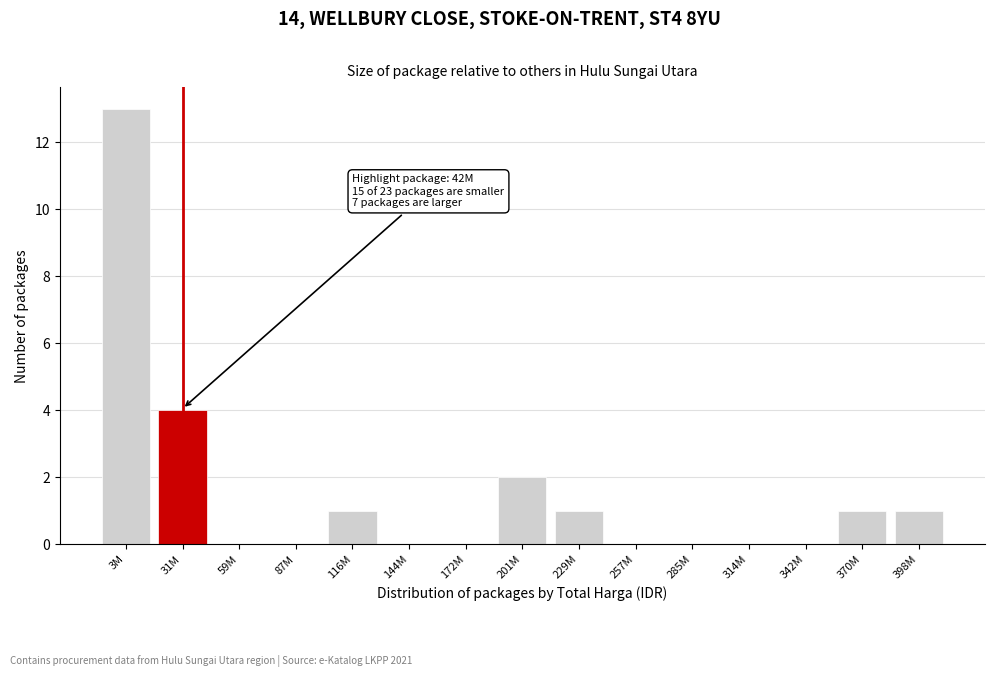

Reading right to left, what are all the values shown in this chart?

398M=1	370M=1	342M=0	314M=0	285M=0	257M=0	229M=1	201M=2	172M=0	144M=0	116M=1	87M=0	59M=0	31M=4	3M=13